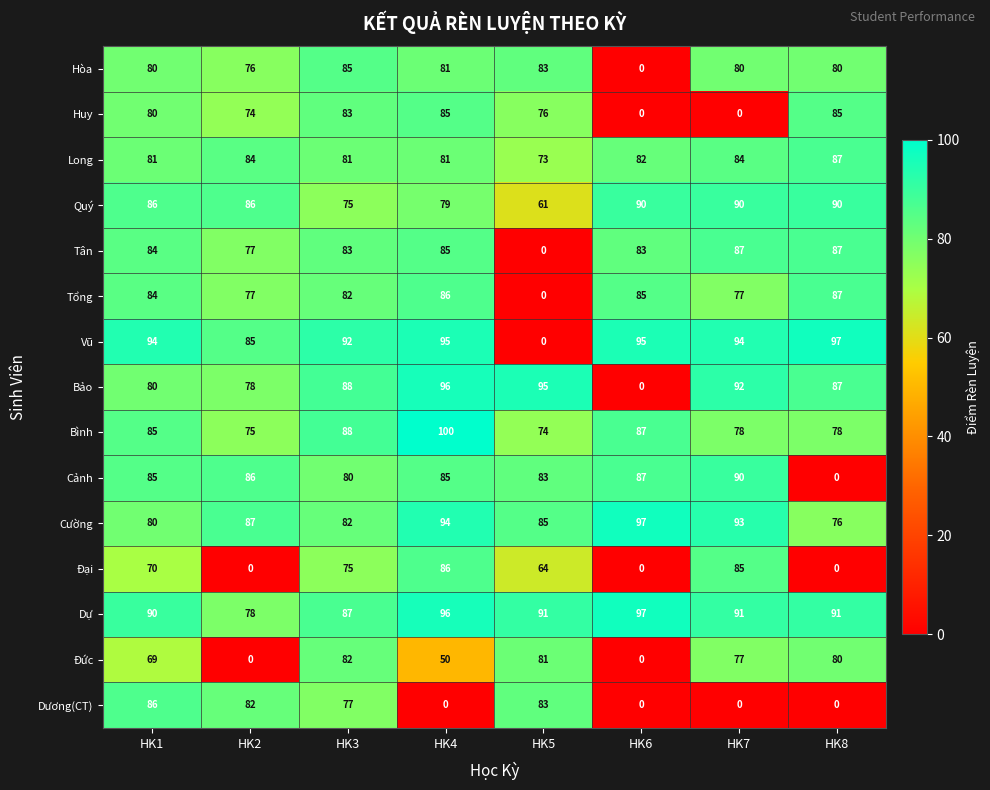

Which series has the largest range (max minus min)?

Vũ